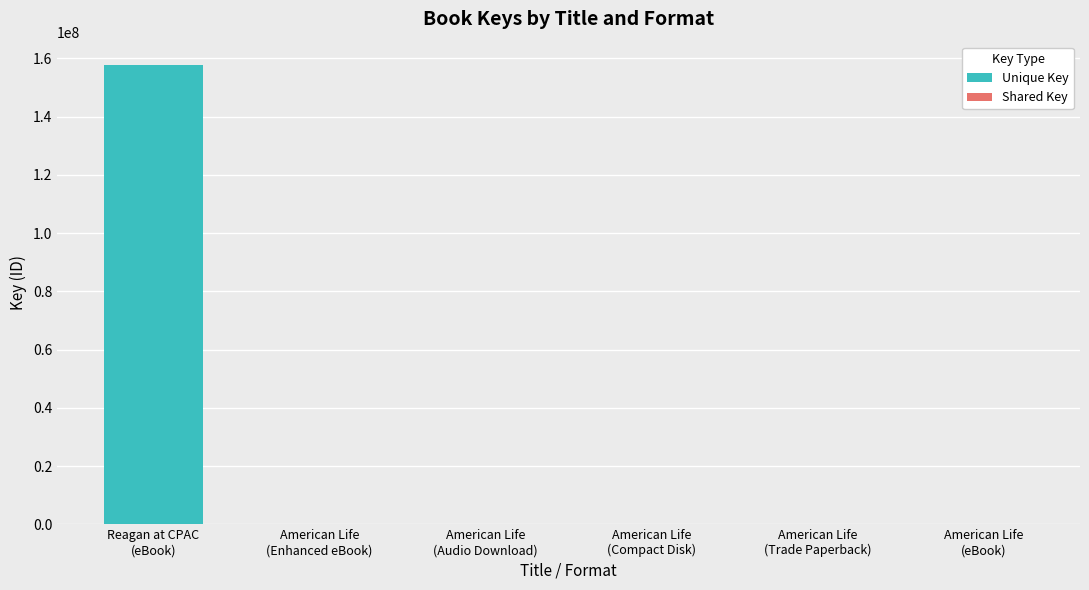

Between American Life (Trade Paperback) and American Life (Audio Download), which is larger?

American Life (Trade Paperback)